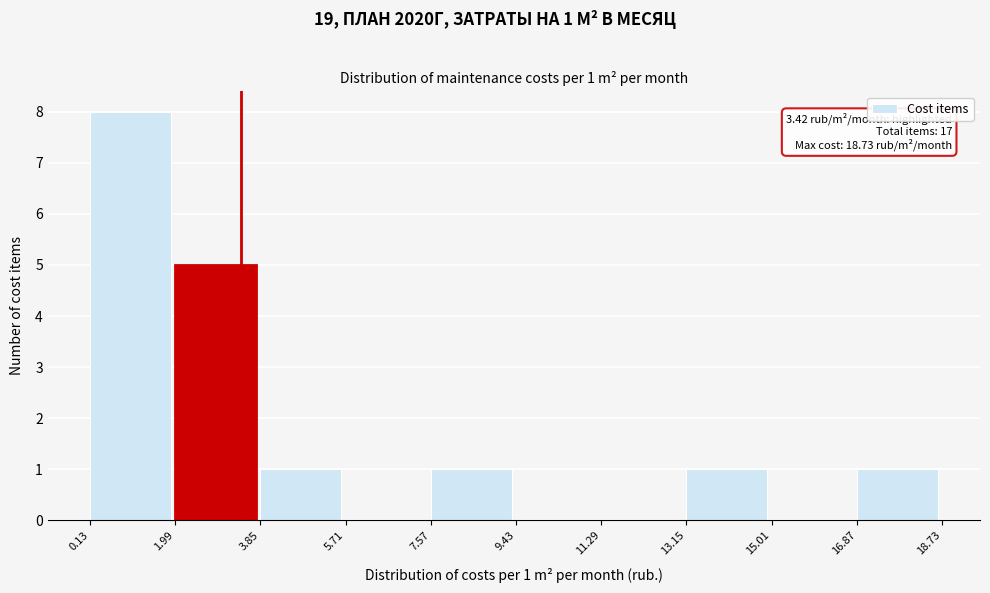

Which range on the x-axis has the tallest bar?

0.13 to 1.99